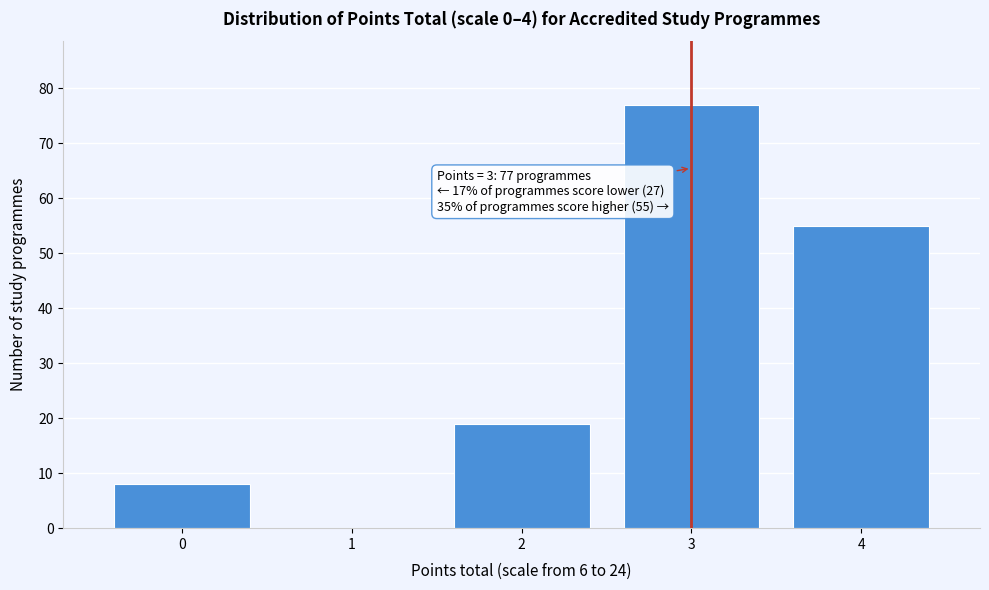

Over which range of the x-axis is the bar tallest?

2.5 to 3.5